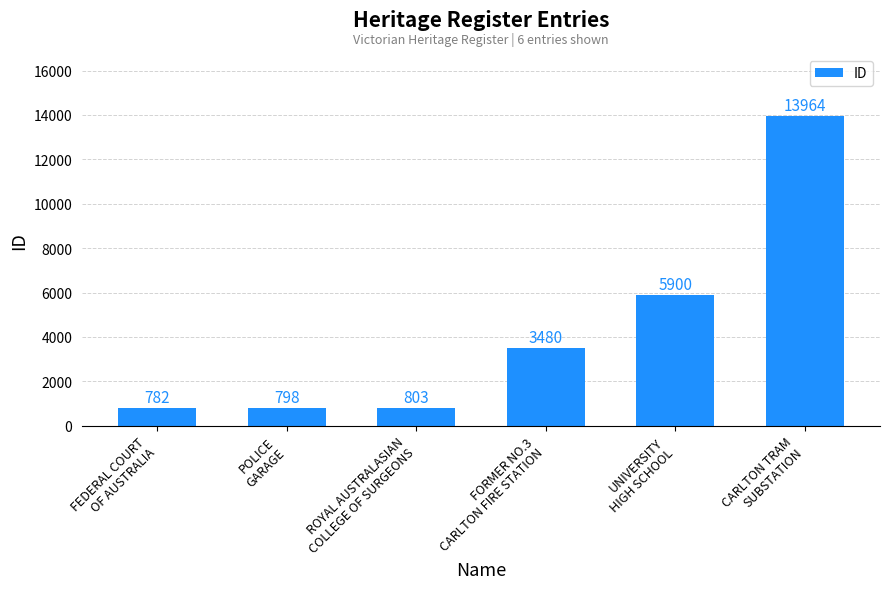

Reading right to left, extract all data points from this chart.

13964	5900	3480	803	798	782